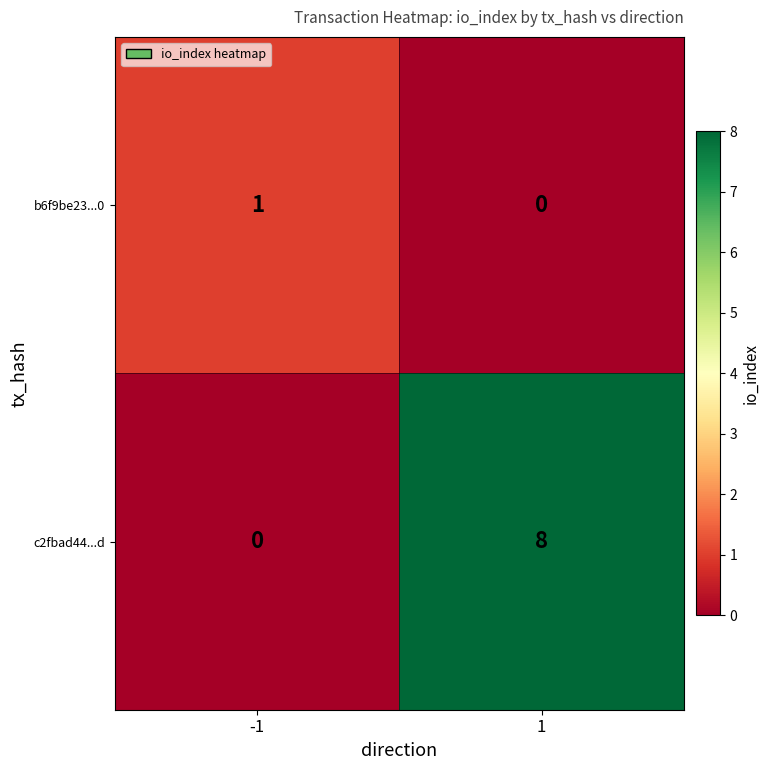

Which series has the widest spread of values?

c2fbad44...d